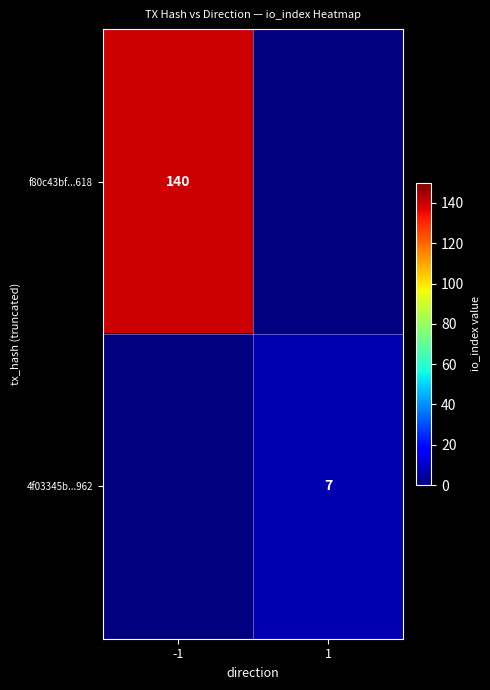

True or false: 4f03345b...962 has a value of 11 at 1.

False